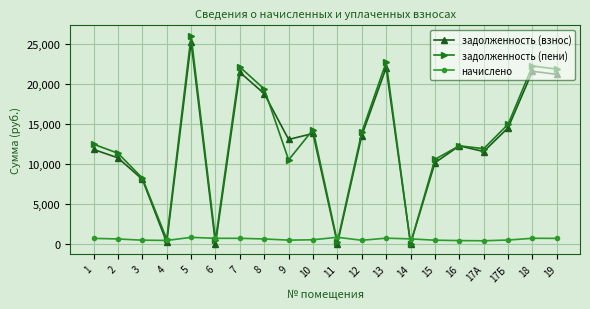

What are all the series names shown in the legend?

задолженность (взнос), задолженность (пени), начислено